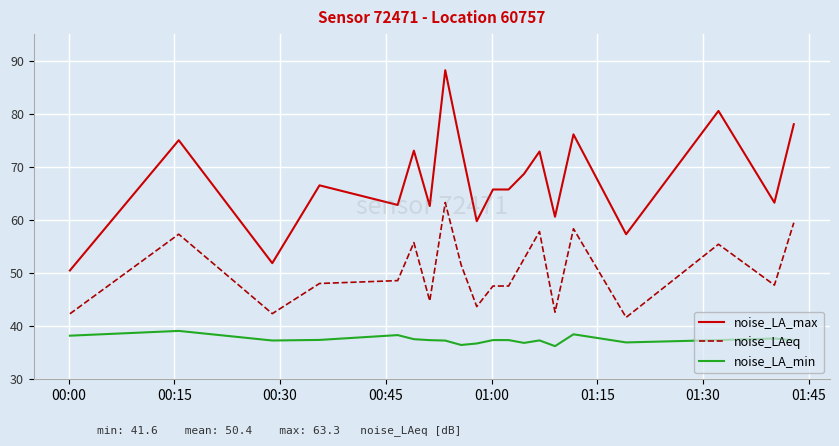

True or false: noise_LAeq and noise_LA_min cross at least once.

False